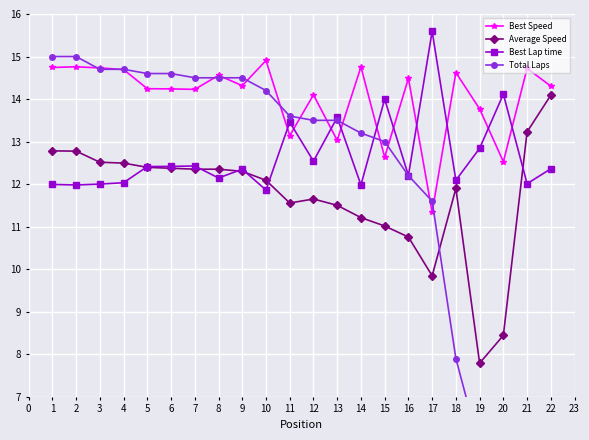

Is it true that Best Lap time equals 12.0 at 1?

True